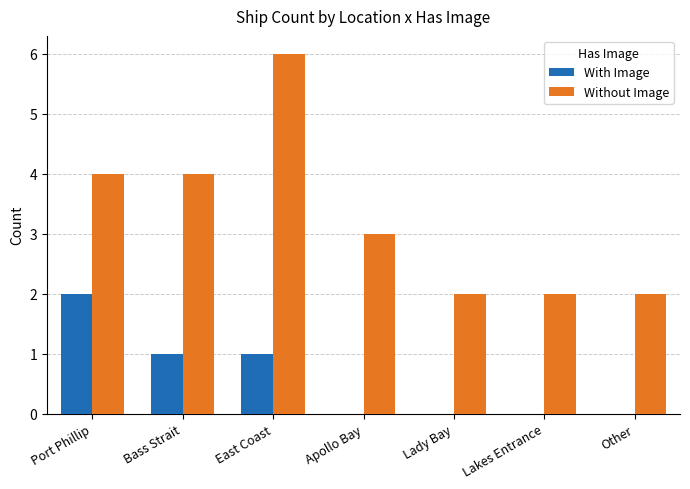

What is the greatest value displayed?

6